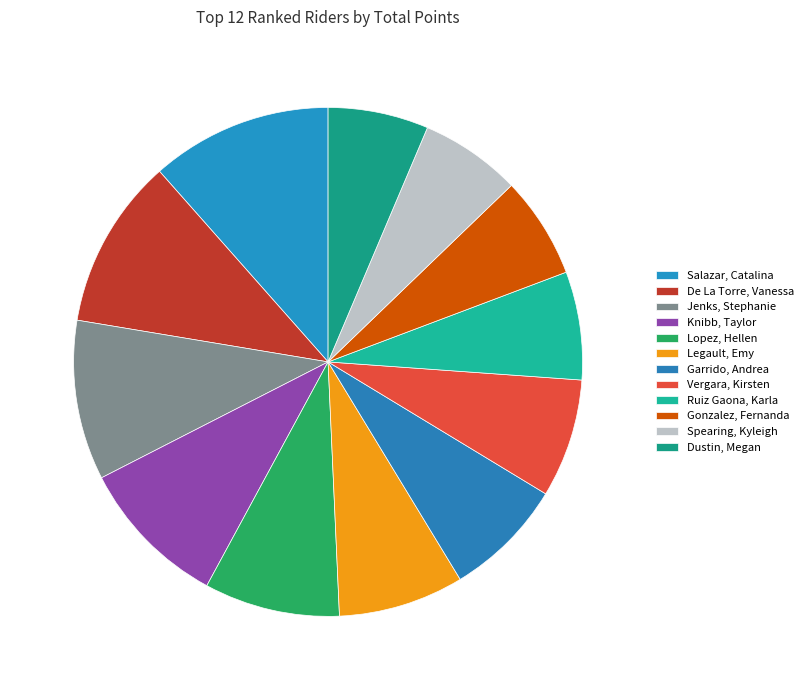

What is the change in value from Jenks, Stephanie to Lopez, Hellen?

-159.3